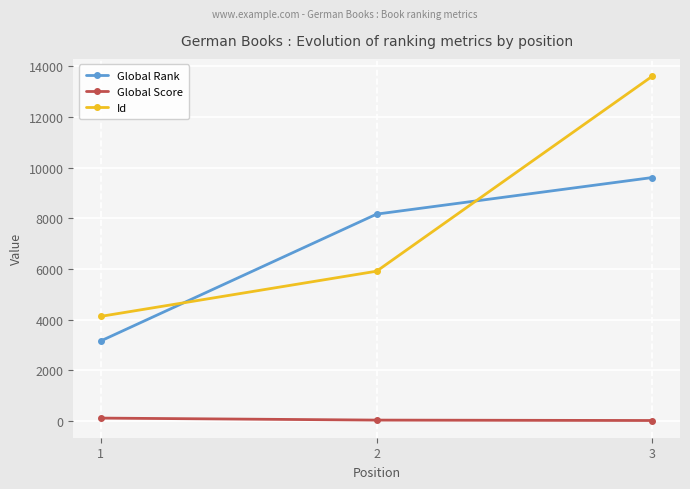

Which series has the largest total across all categories?

Id